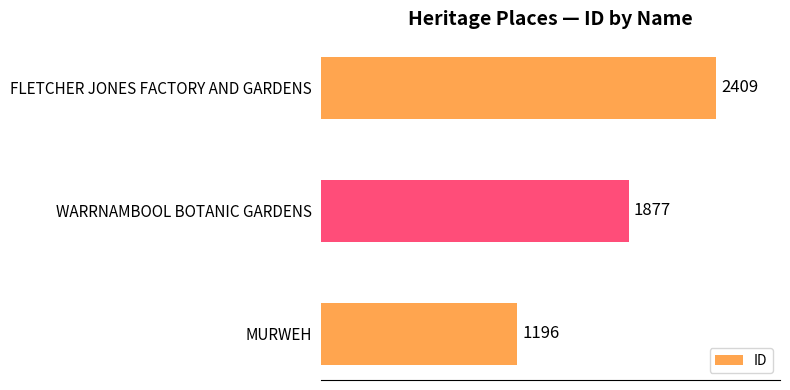

Reading bottom to top, list all the values displayed in this chart.

MURWEH=1196	WARRNAMBOOL BOTANIC GARDENS=1877	FLETCHER JONES FACTORY AND GARDENS=2409